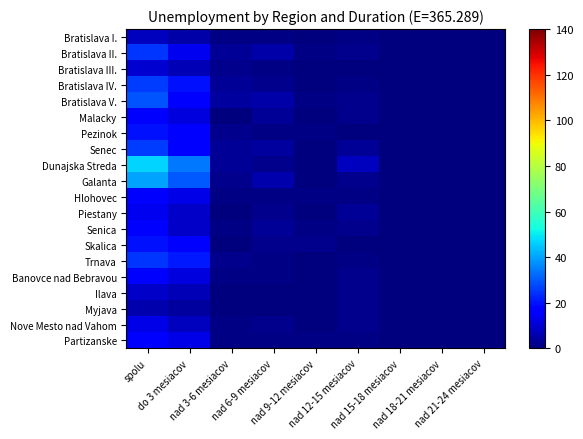

At nad 21-24 mesiacov, list the series in order from largest to smallest.

Bratislava I., Bratislava II., Bratislava III., Bratislava IV., Bratislava V., Malacky, Pezinok, Senec, Dunajska Streda, Galanta, Hlohovec, Piestany, Senica, Skalica, Trnava, Banovce nad Bebravou, Ilava, Myjava, Nove Mesto nad Vahom, Partizanske